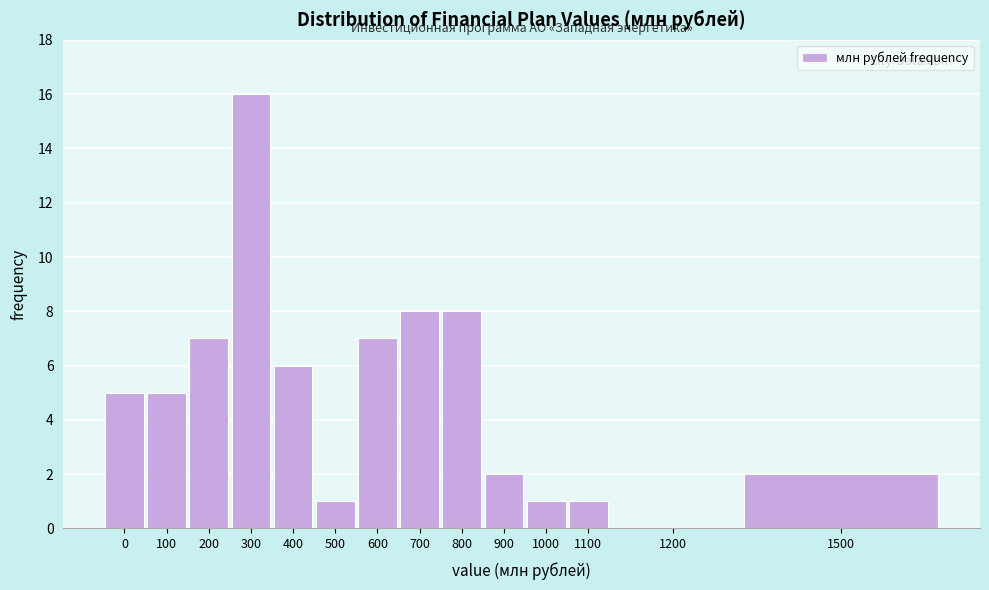

Reading right to left, transcribe all the data shown in this chart.

1500=2	1200=0	1100=1	1000=1	900=2	800=8	700=8	600=7	500=1	400=6	300=16	200=7	100=5	0=5